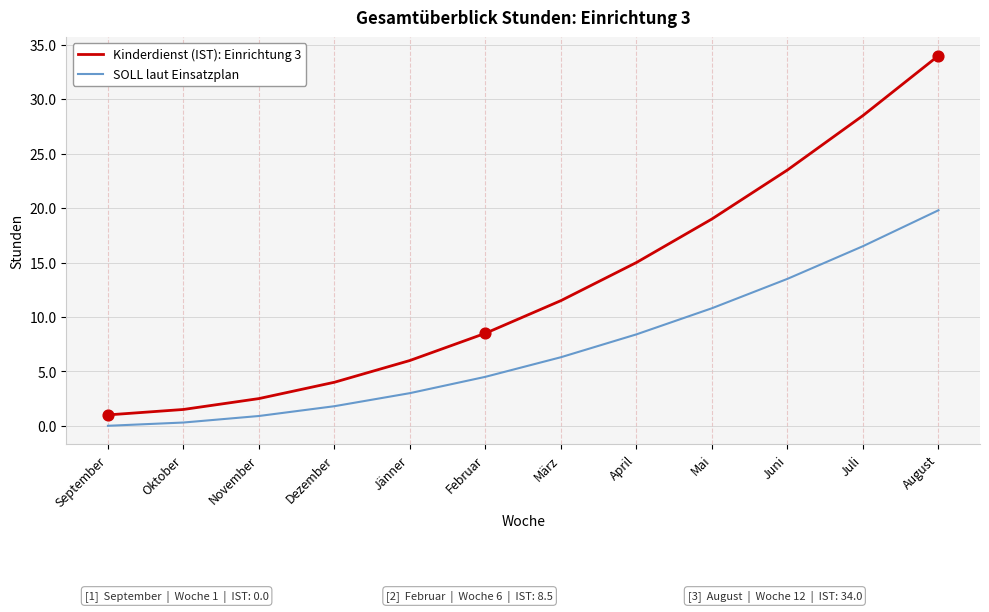

What are all the series names shown in the legend?

Kinderdienst (IST): Einrichtung 3, SOLL laut Einsatzplan